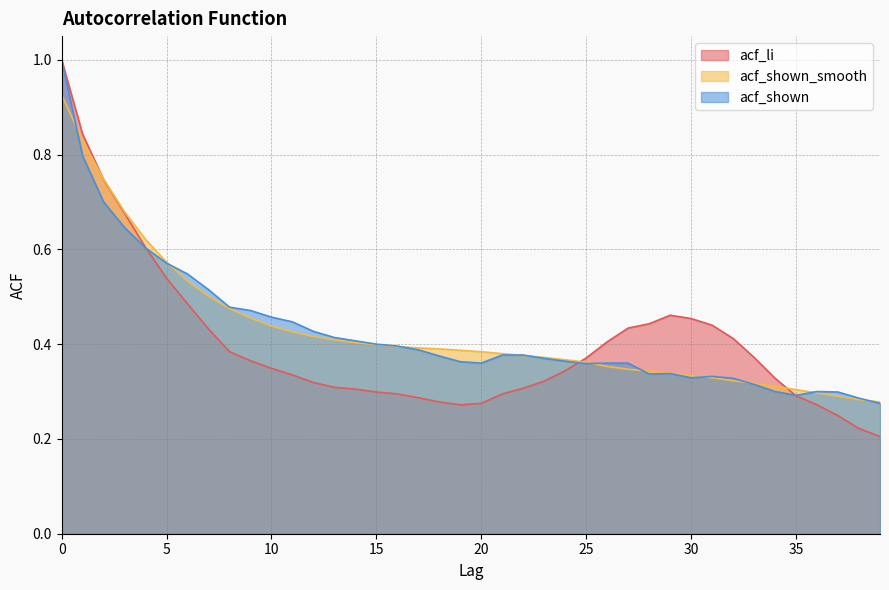

True or false: acf_shown has more than 2 points higher than both neighbors.

True